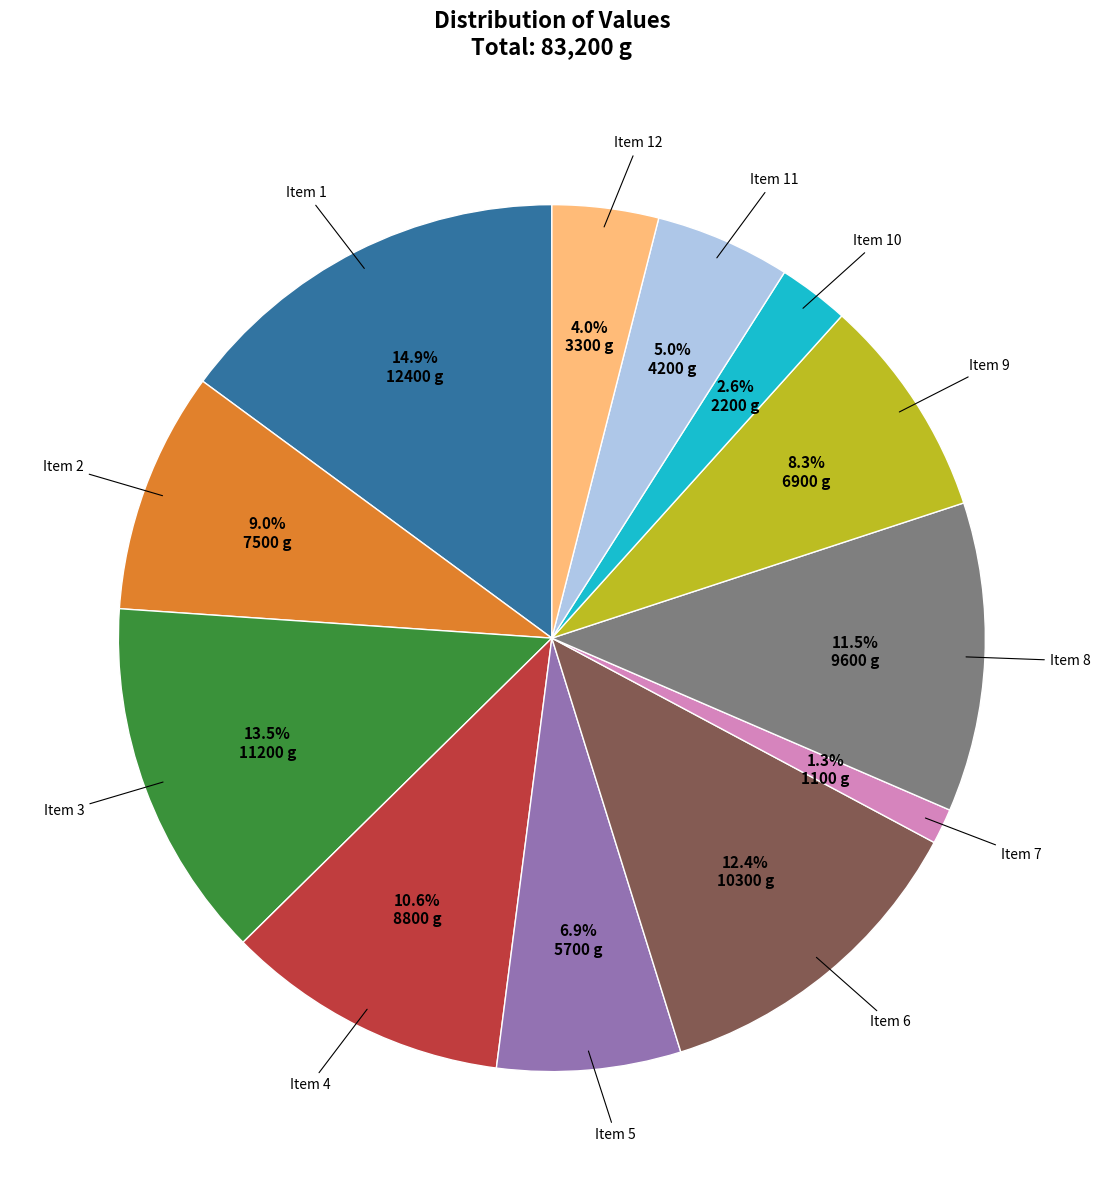

Is there any slice that represents more than half of the pie?

No